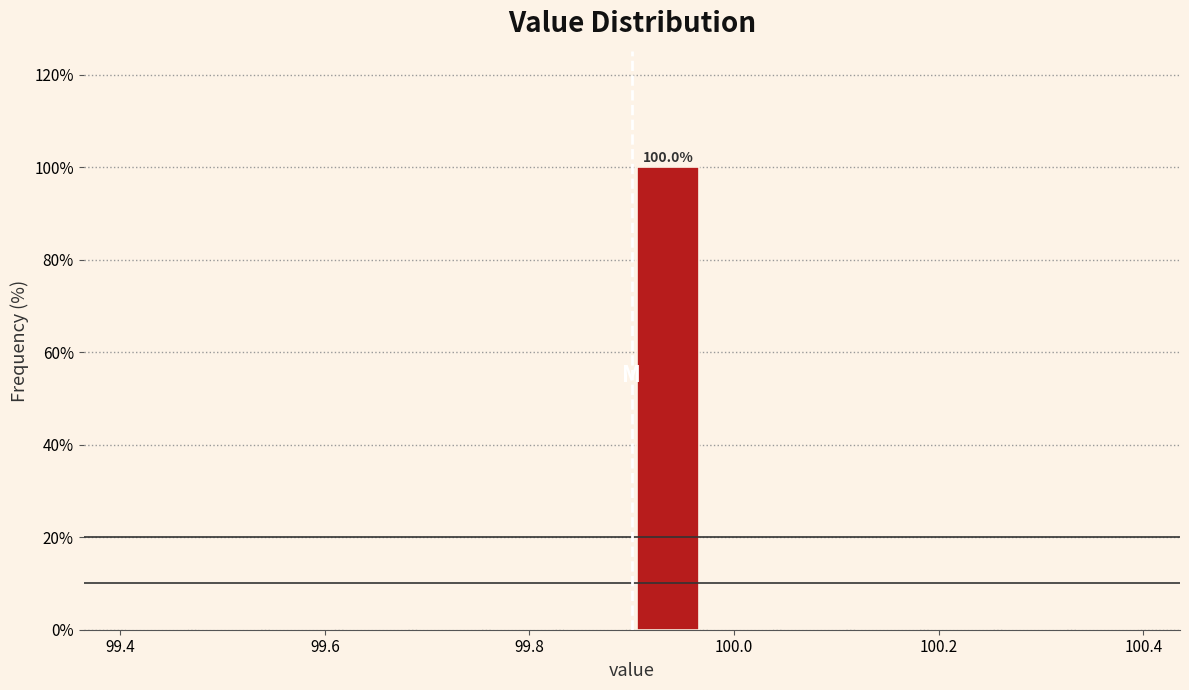

Around what value on the x-axis is the tallest bar? Give the approximate position of its centre, as read against the axis.

99.94